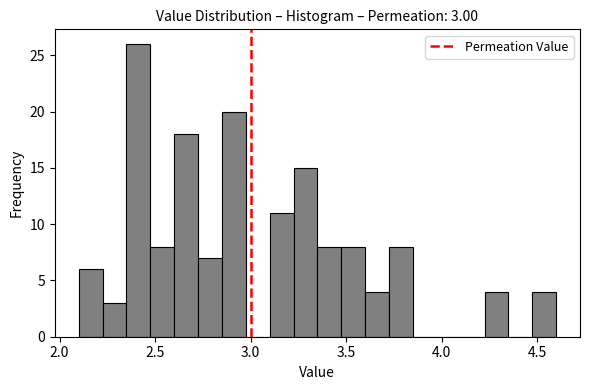

Read against the x-axis, roughly where is the centre of the tallest bar?

2.40